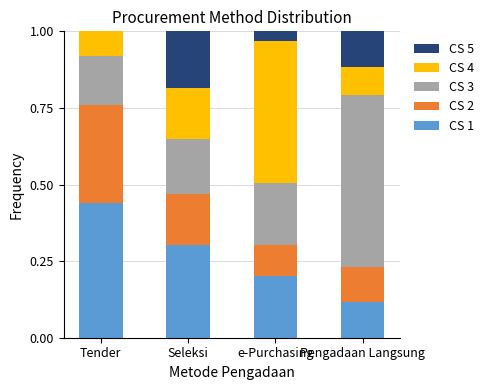

What is the total value across all series at e-Purchasing?

1.0